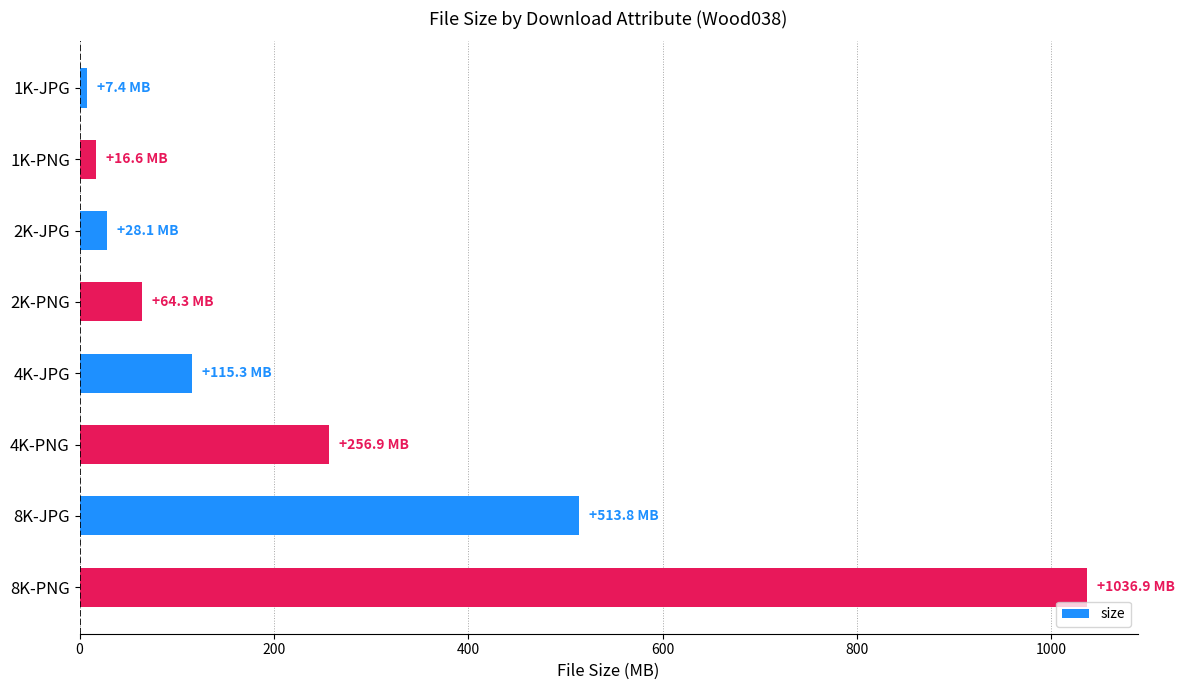

Reading bottom to top, list all the values displayed in this chart.

8K-PNG=1036.9	8K-JPG=513.8	4K-PNG=256.9	4K-JPG=115.3	2K-PNG=64.3	2K-JPG=28.1	1K-PNG=16.6	1K-JPG=7.4